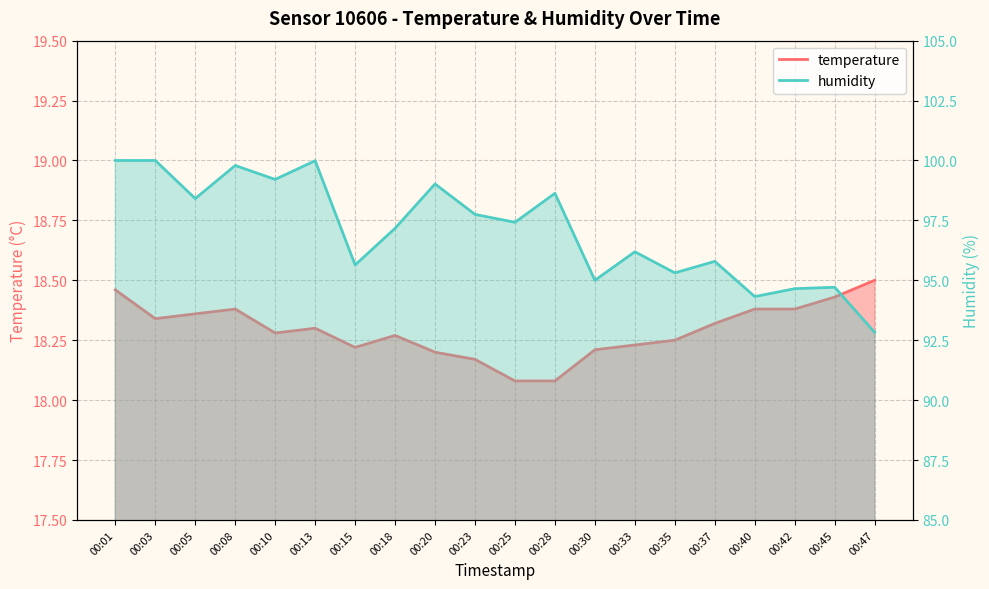

What is the sum of all humidity values?

1941.8